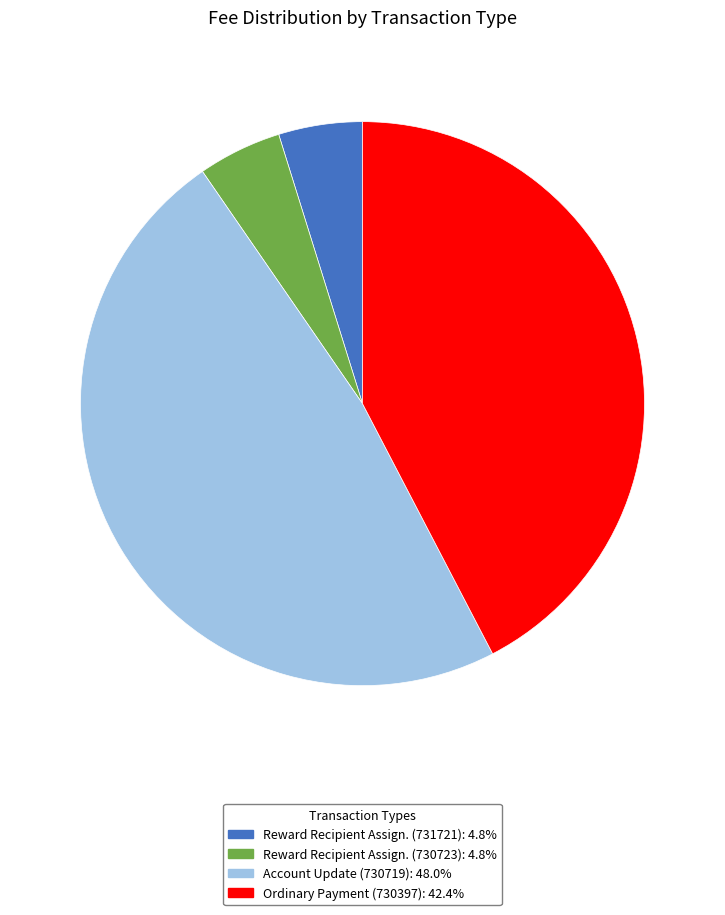

Is there a majority slice in this chart?

No